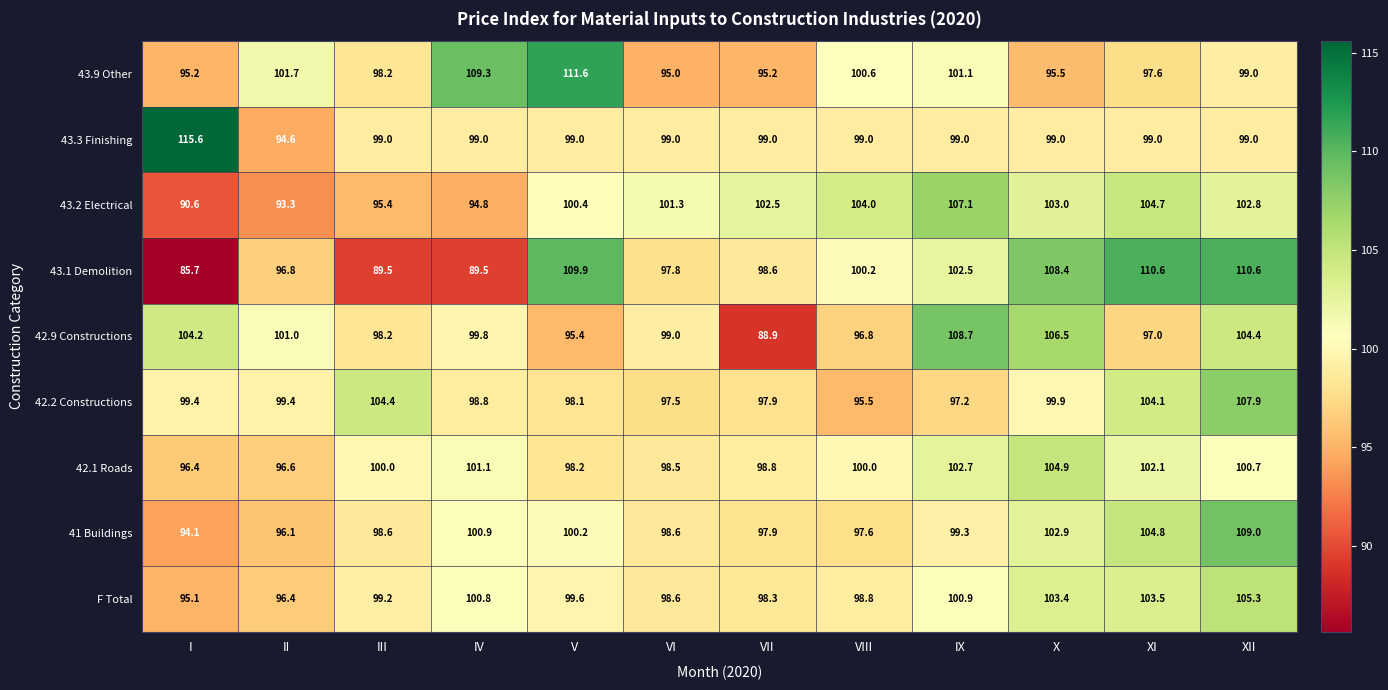

Which series has the widest spread of values?

43.1 Demolition